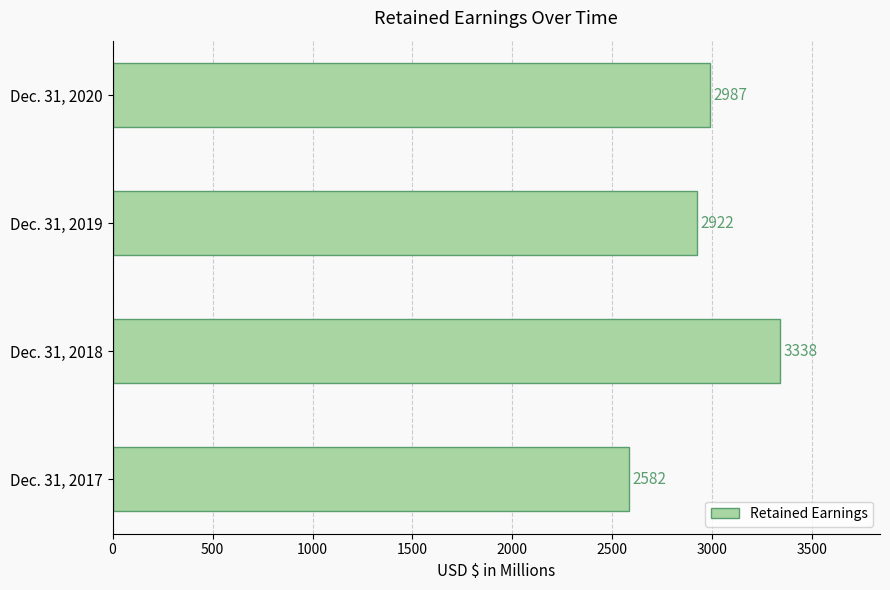

How many data points does each series have?

4